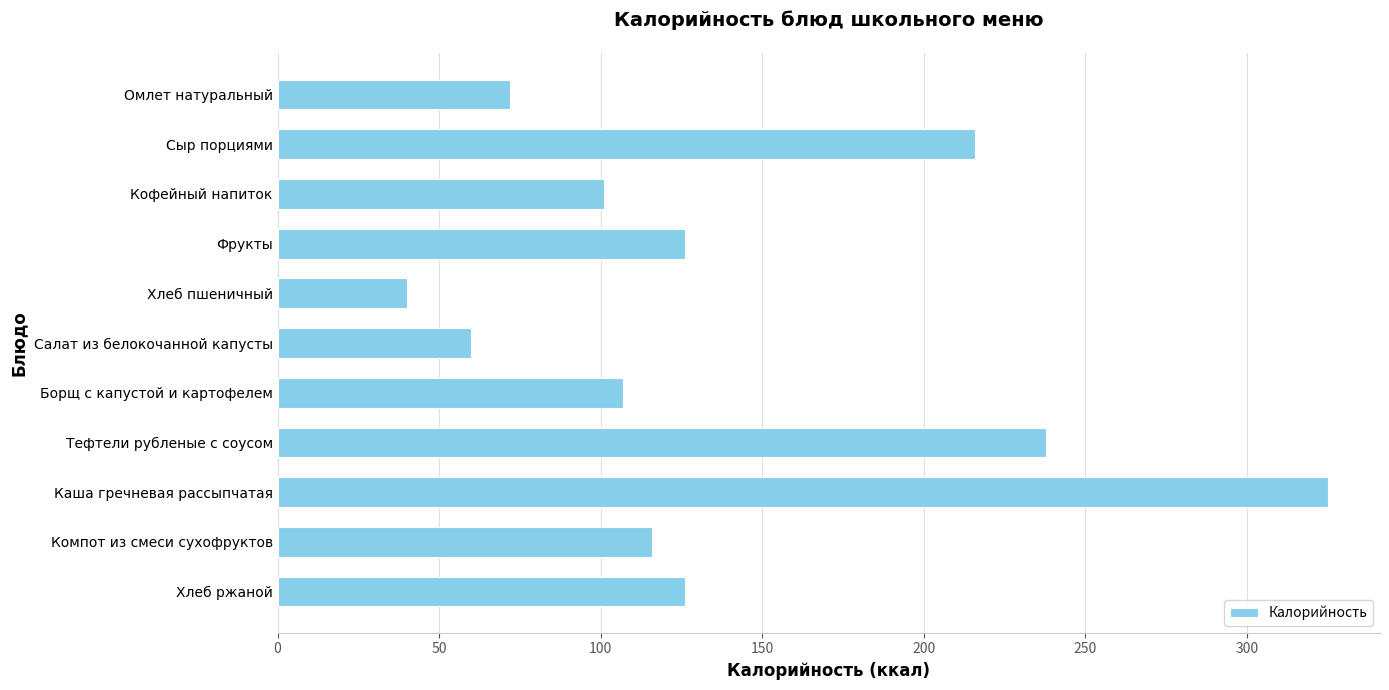

At which label is the value closest to 182?

Сыр порциями